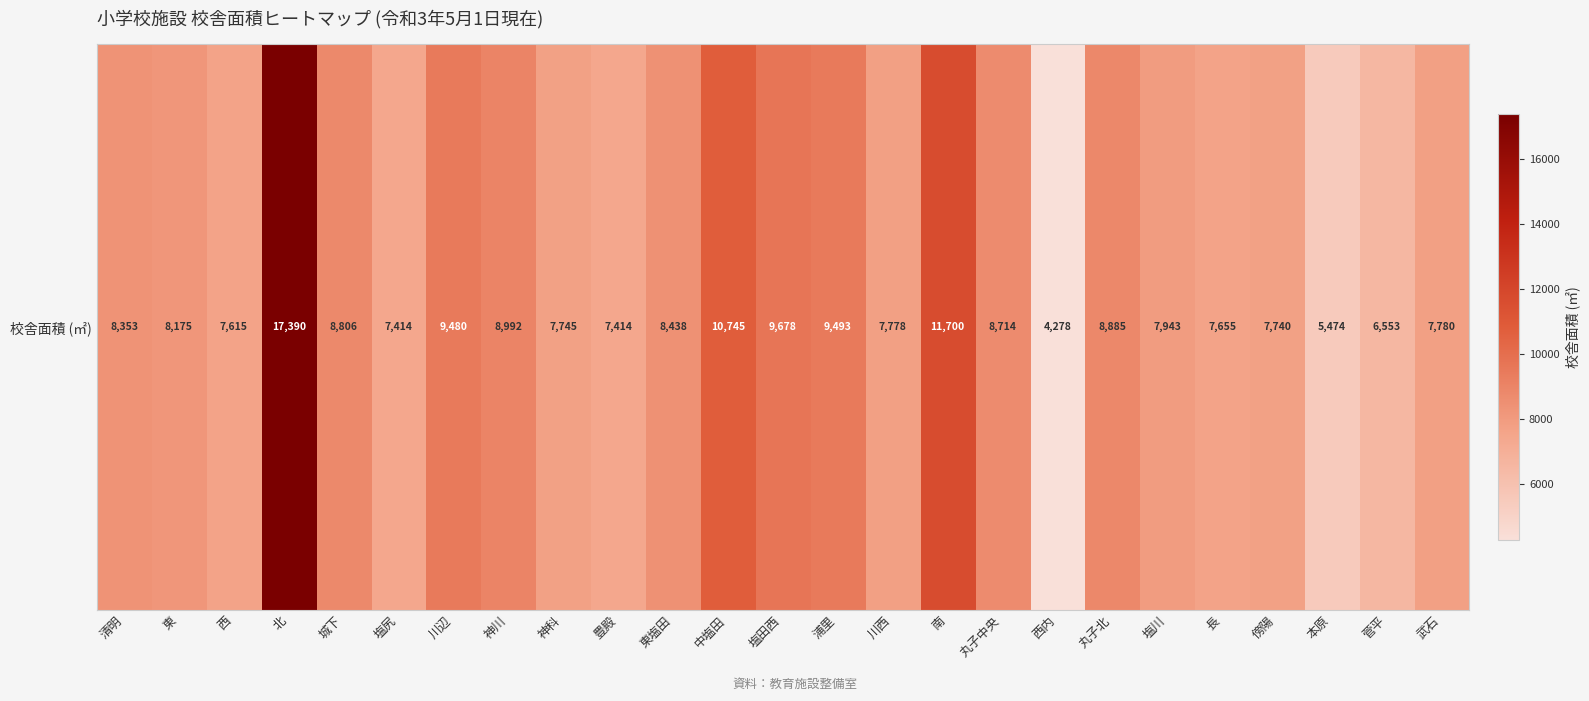

Approximately how many times larger is the value at 菅平 compared to 本原?

1.2